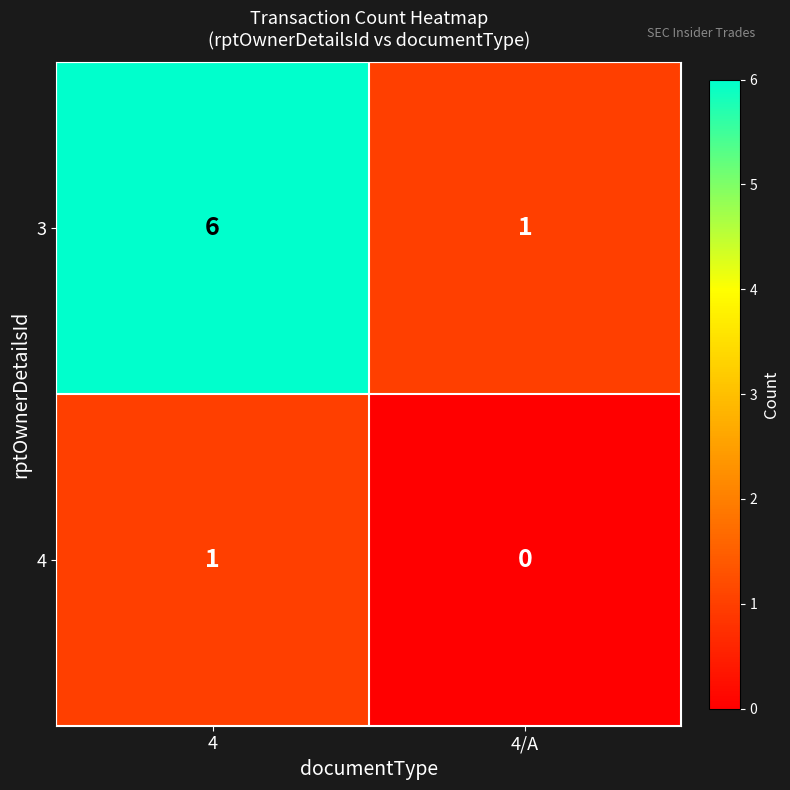

Rank the series at 4 from highest to lowest value.

3, 4